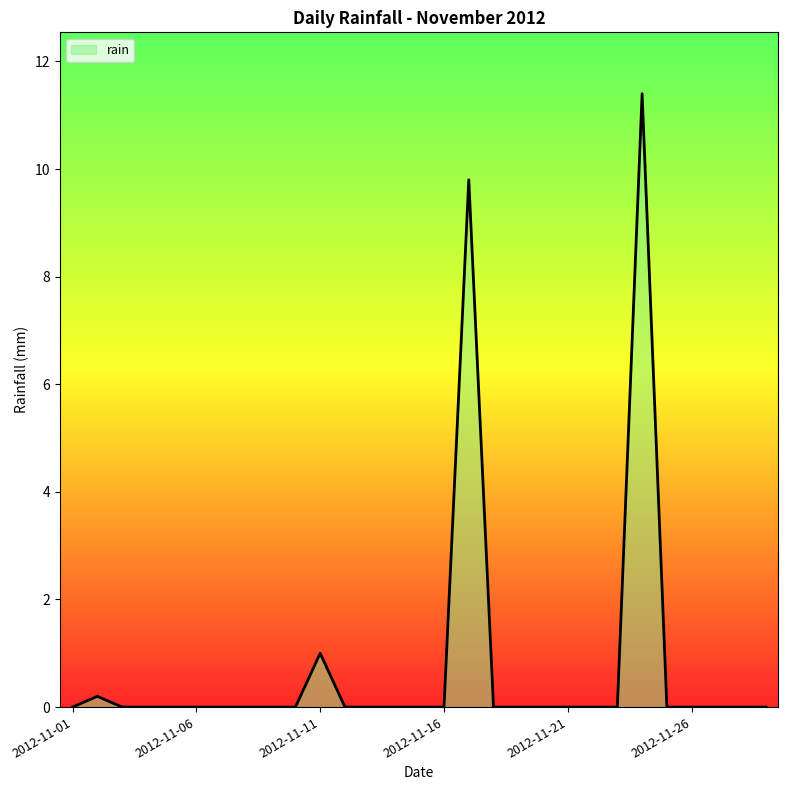

What is the greatest value displayed?

11.4